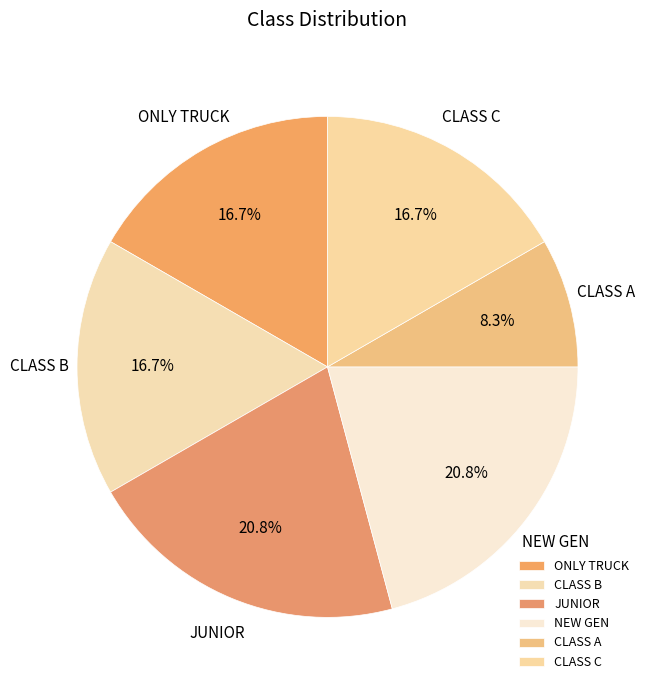

Which category has the smallest portion of the pie?

CLASS A